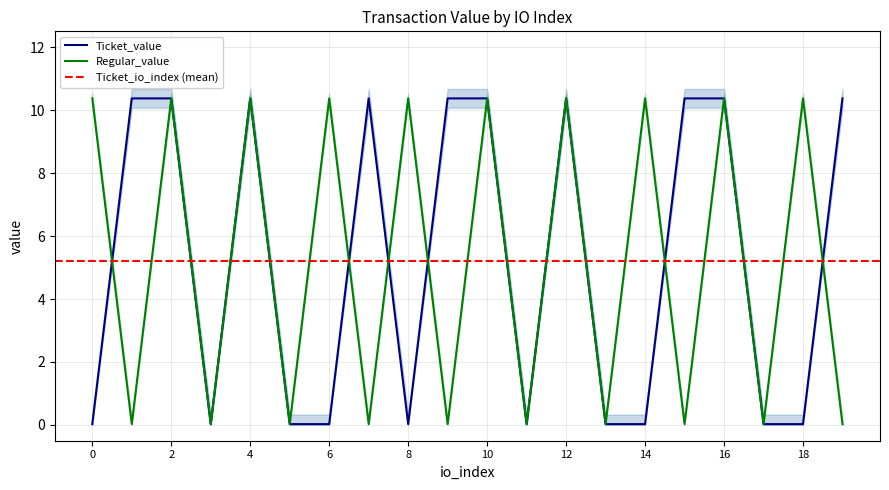

How many interior local peaks does the Ticket_value series have?

3